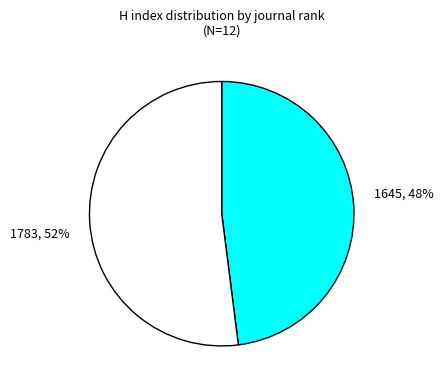

To the nearest percent, what is the average slice percentage?

50%